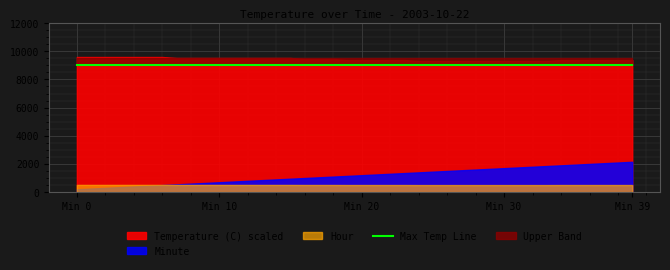

True or false: Minute and Hour intersect in this chart.

False